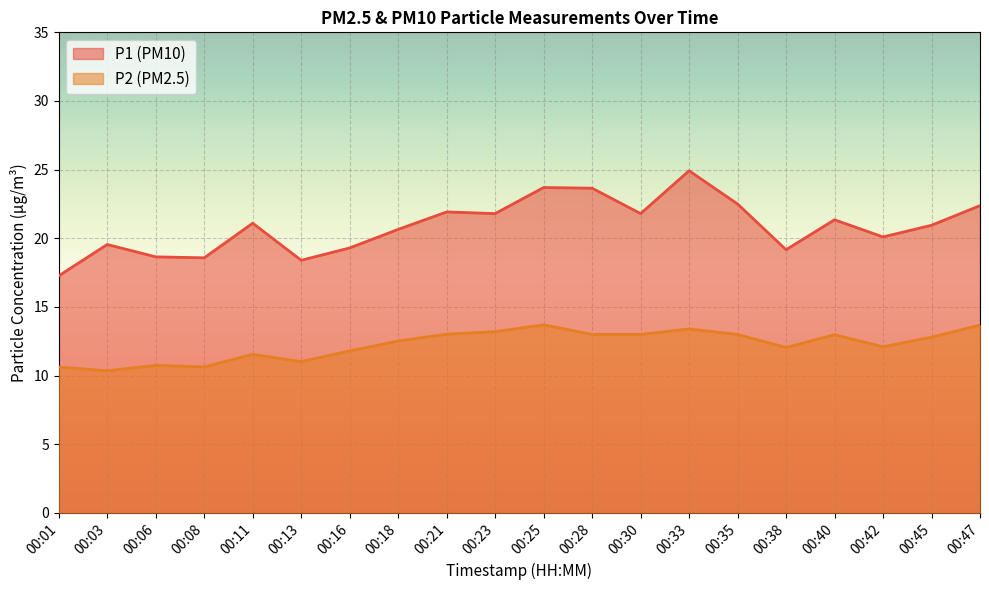

The P1 series shows 21.8 at 00:30. True or false?

True